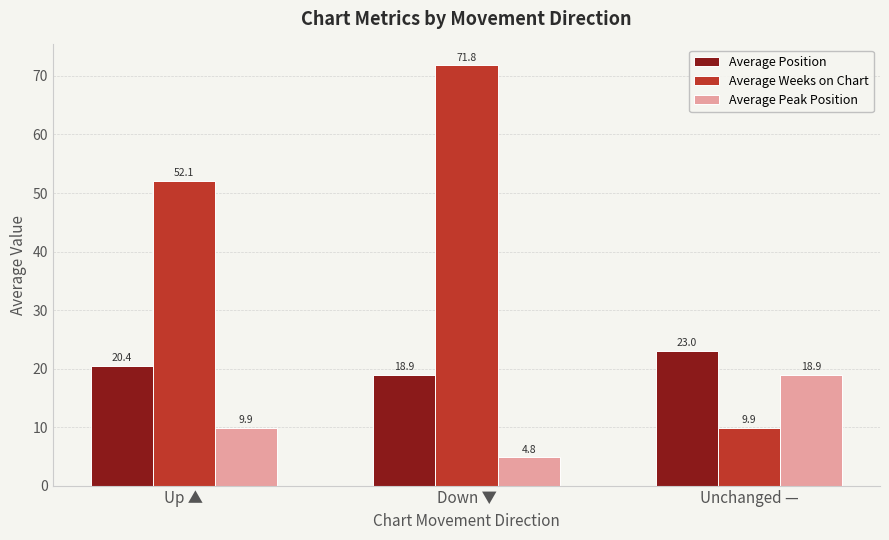

Reading left to right, extract all data points from this chart.

Average Position: Up ▲=20.4	Down ▼=18.9	Unchanged —=23.0
Average Weeks on Chart: Up ▲=52.1	Down ▼=71.8	Unchanged —=9.9
Average Peak Position: Up ▲=9.9	Down ▼=4.8	Unchanged —=18.9